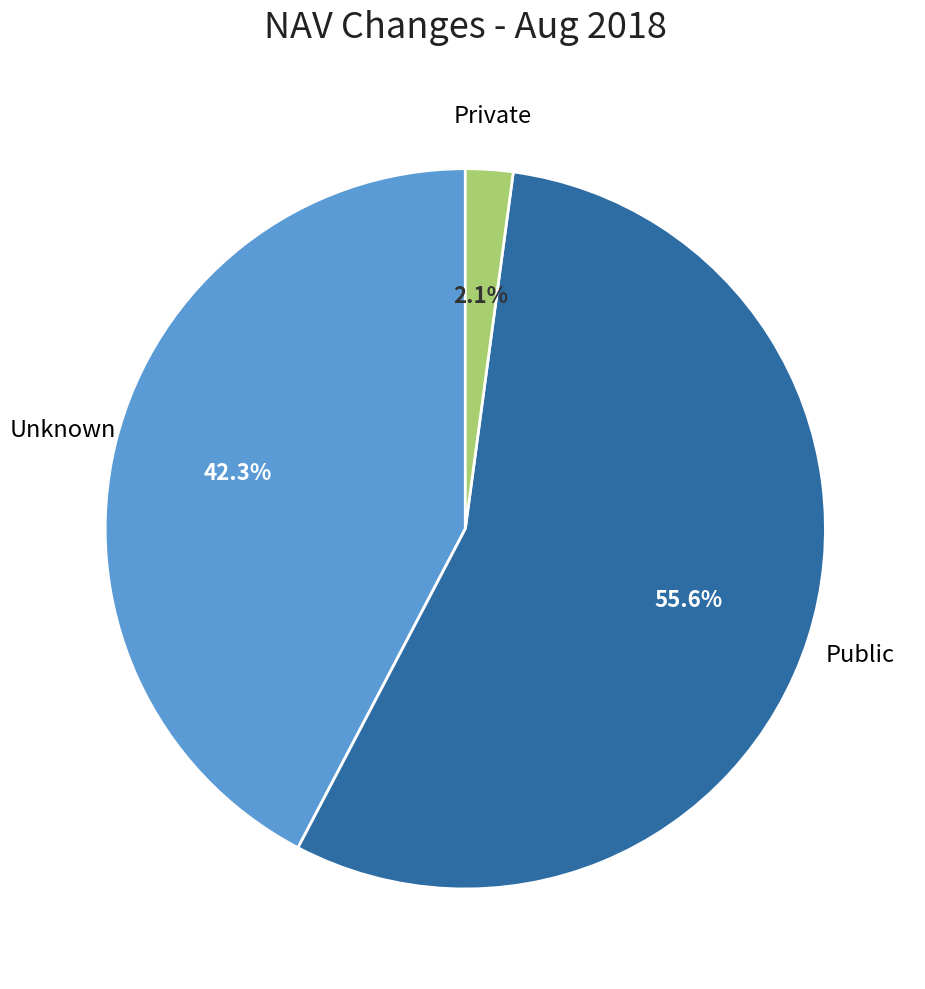

How many slices are in this pie chart?

3